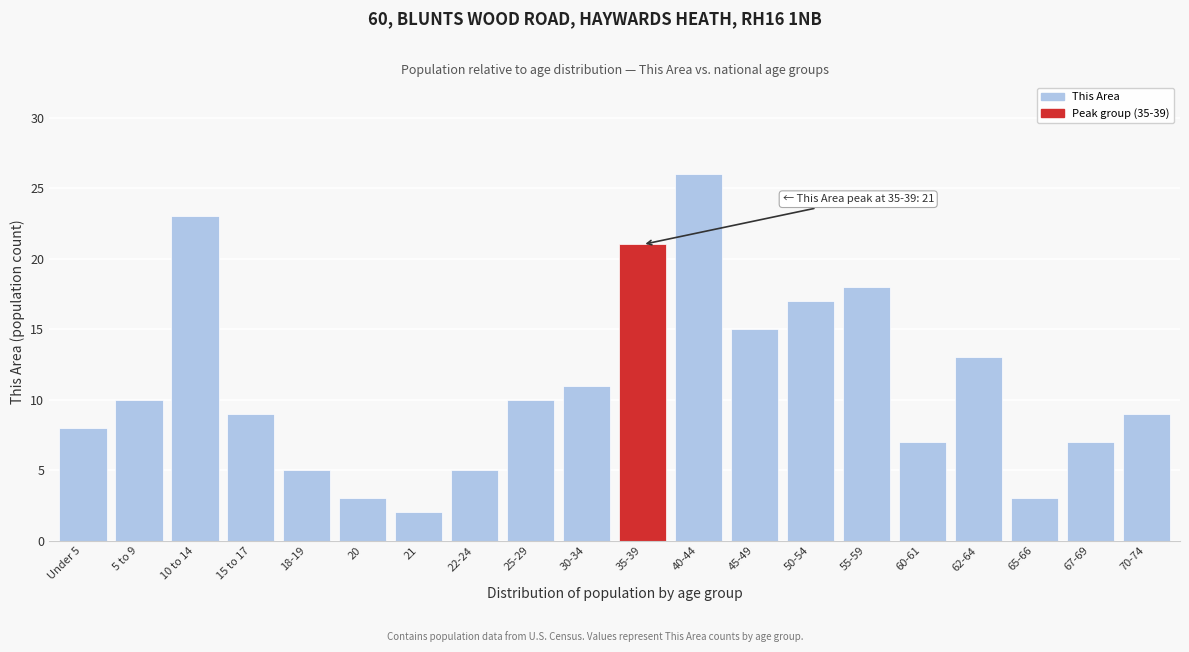

Reading right to left, extract all data points from this chart.

70-74=9	67-69=7	65-66=3	62-64=13	60-61=7	55-59=18	50-54=17	45-49=15	40-44=26	35-39=21	30-34=11	25-29=10	22-24=5	21=2	20=3	18-19=5	15 to 17=9	10 to 14=23	5 to 9=10	Under 5=8